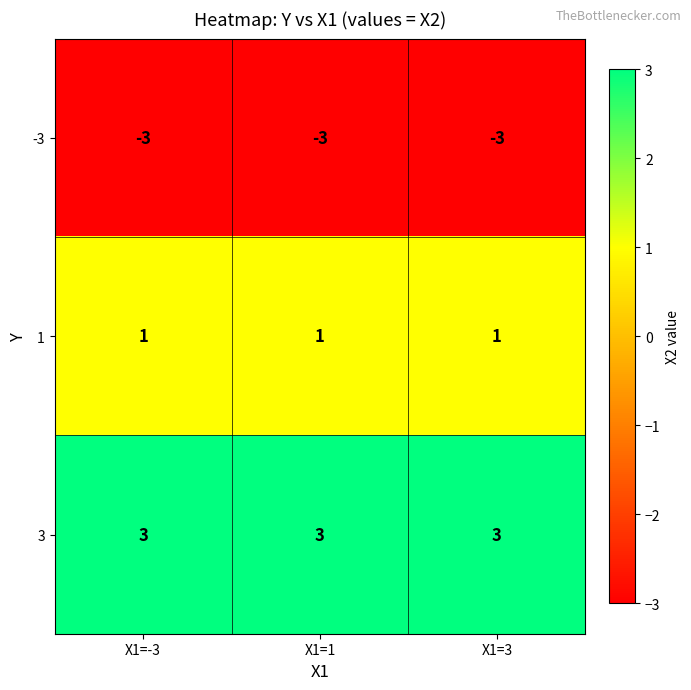

What is the greatest value displayed?

3